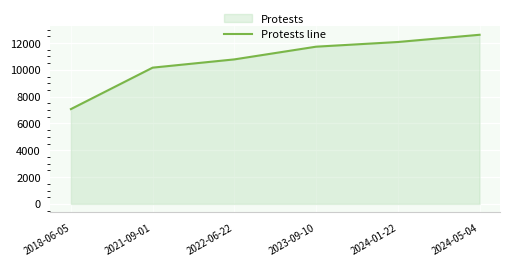

Between 2024-01-22 and 2022-06-22, which is larger?

2024-01-22